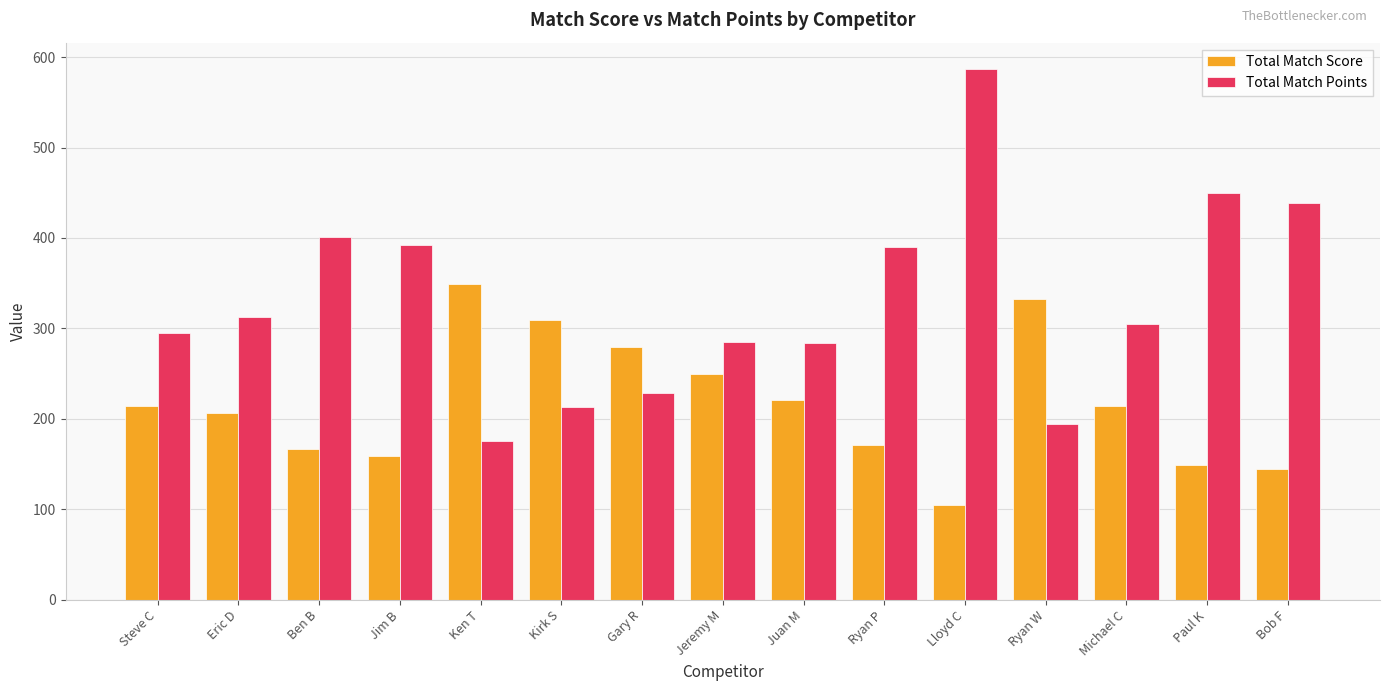

How many data points in Total Match Points are less than 304?

7